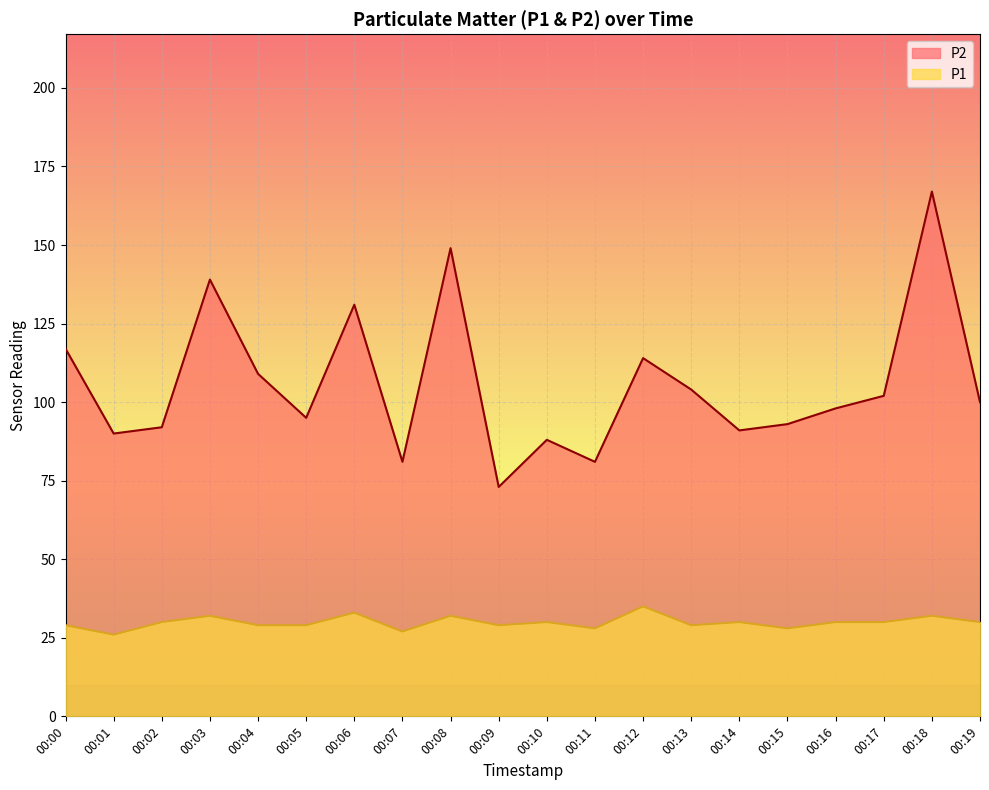

What is the greatest value displayed?

167